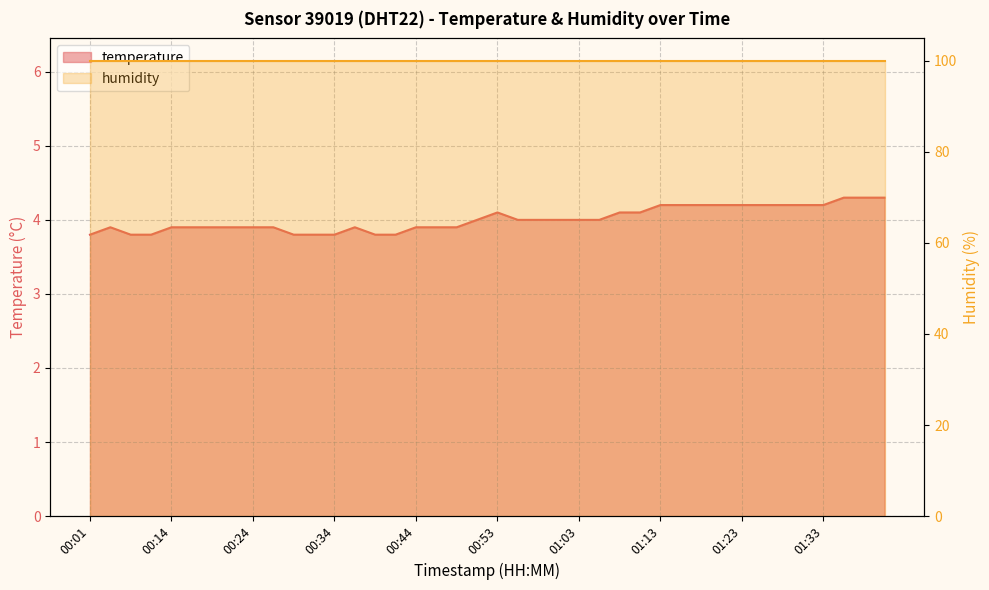

What is the greatest value displayed?

4.3